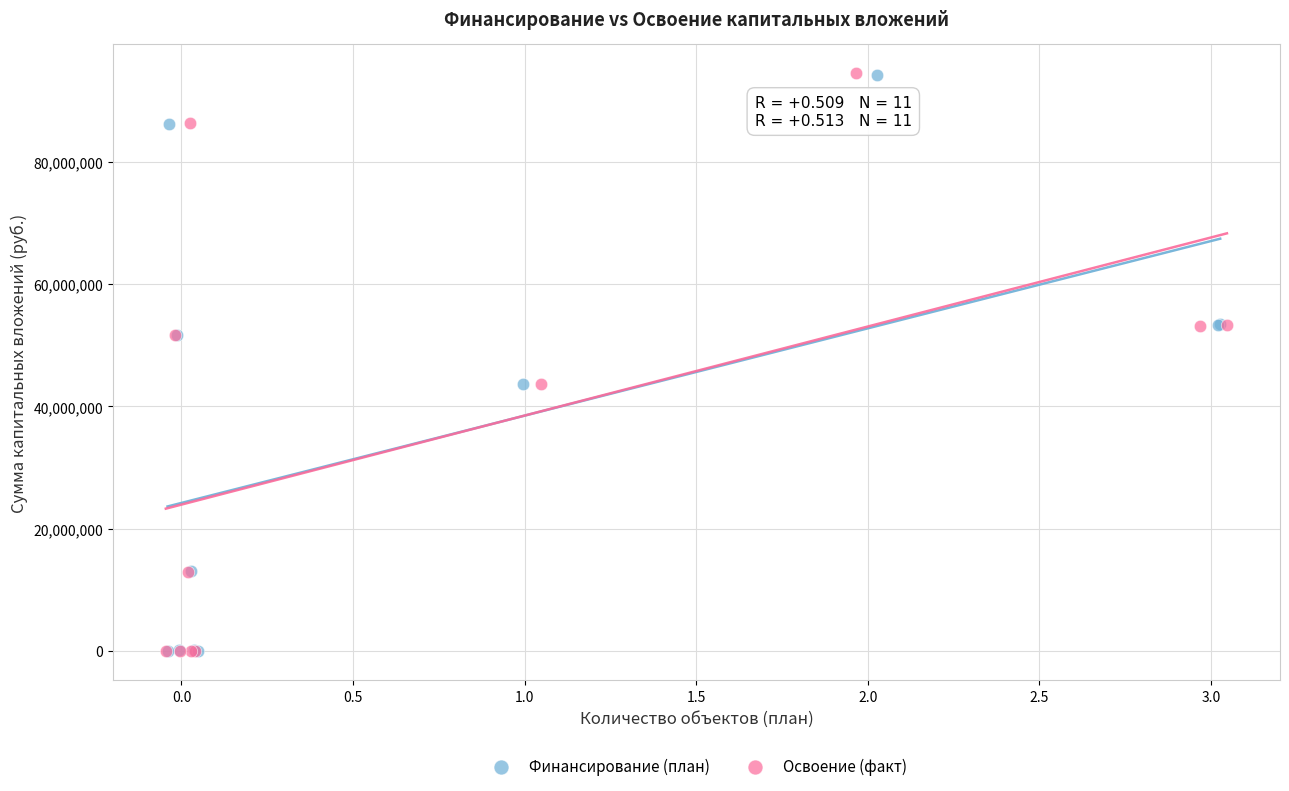

Which series has the largest Y range (max minus min)?

Освоение (факт)